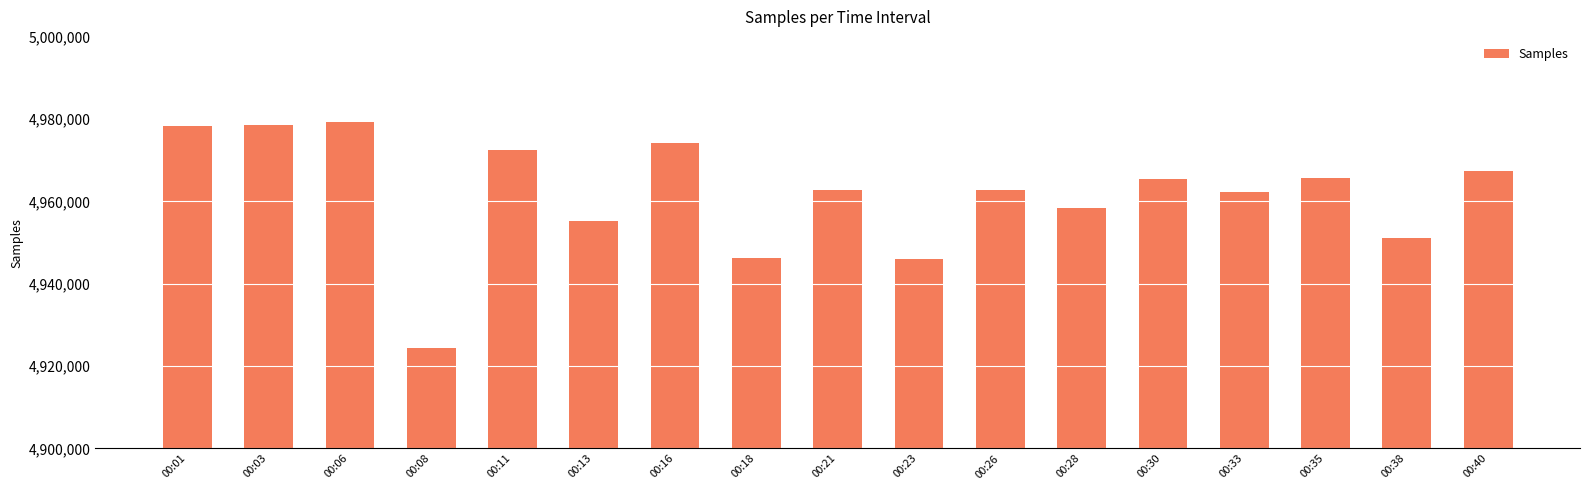

What is the greatest value displayed?

4979209